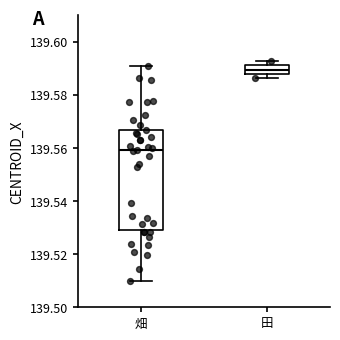

Reading left to right, read every box against the y-axis: the position of its median line, the range the box covers, and the ends of its whiskers. The values are not printed on the chart, so give them approximately, as read against the axis.

畑: median 139.560, box 139.530 to 139.566, whiskers 139.510 to 139.590
田: median 139.590, box 139.588 to 139.592, whiskers 139.586 to 139.592 (just above the box's upper edge)